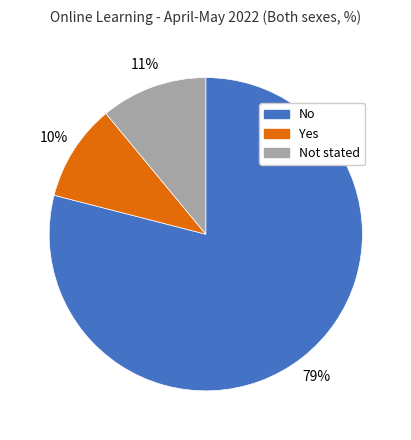

To the nearest percent, what is the difference between the largest and smallest slice percentages?

69%